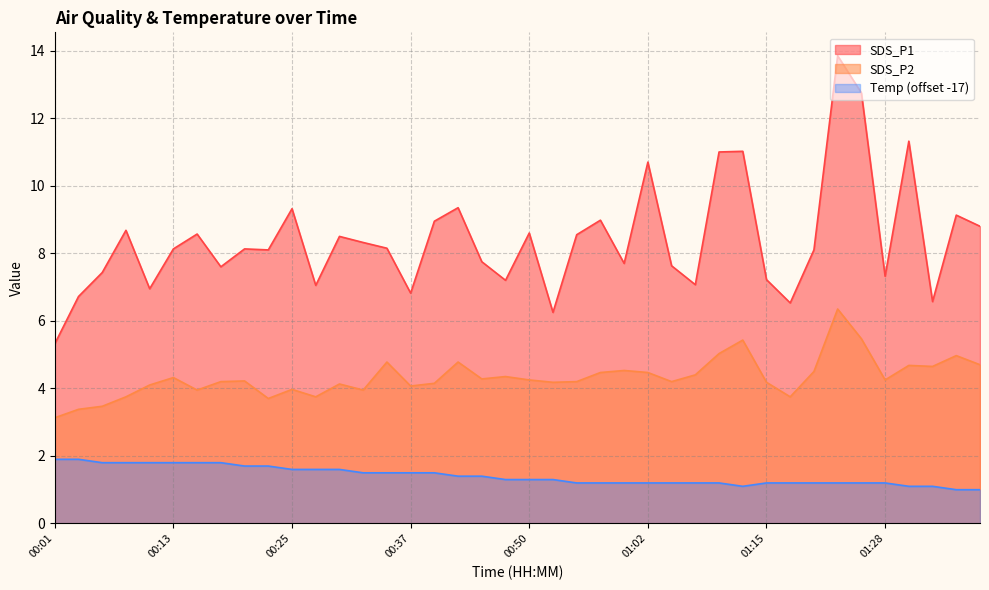

List the series in order of their overall mean, highest first.

SDS_P1, SDS_P2, Temp (offset -17)